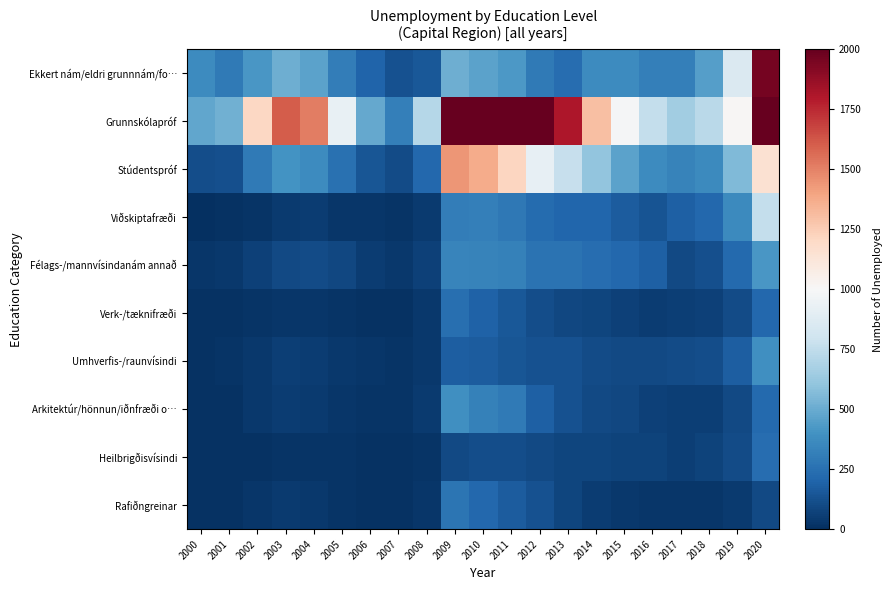

Between 2001 and 2018, which is larger?

2018